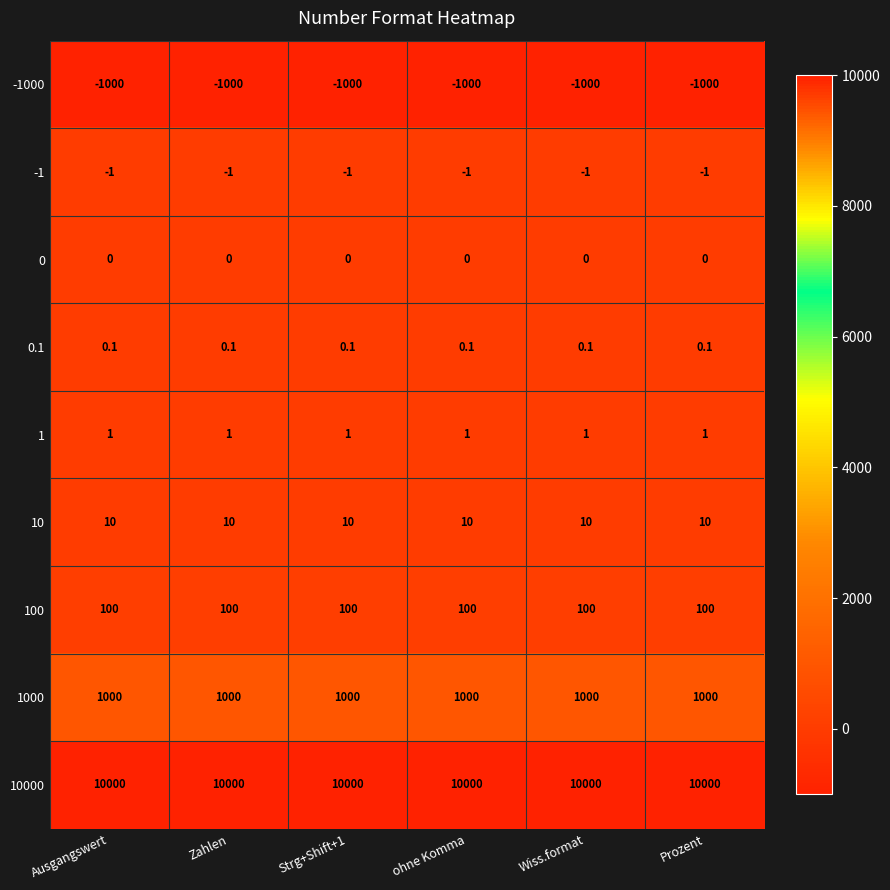

Which series has the largest total across all categories?

10000